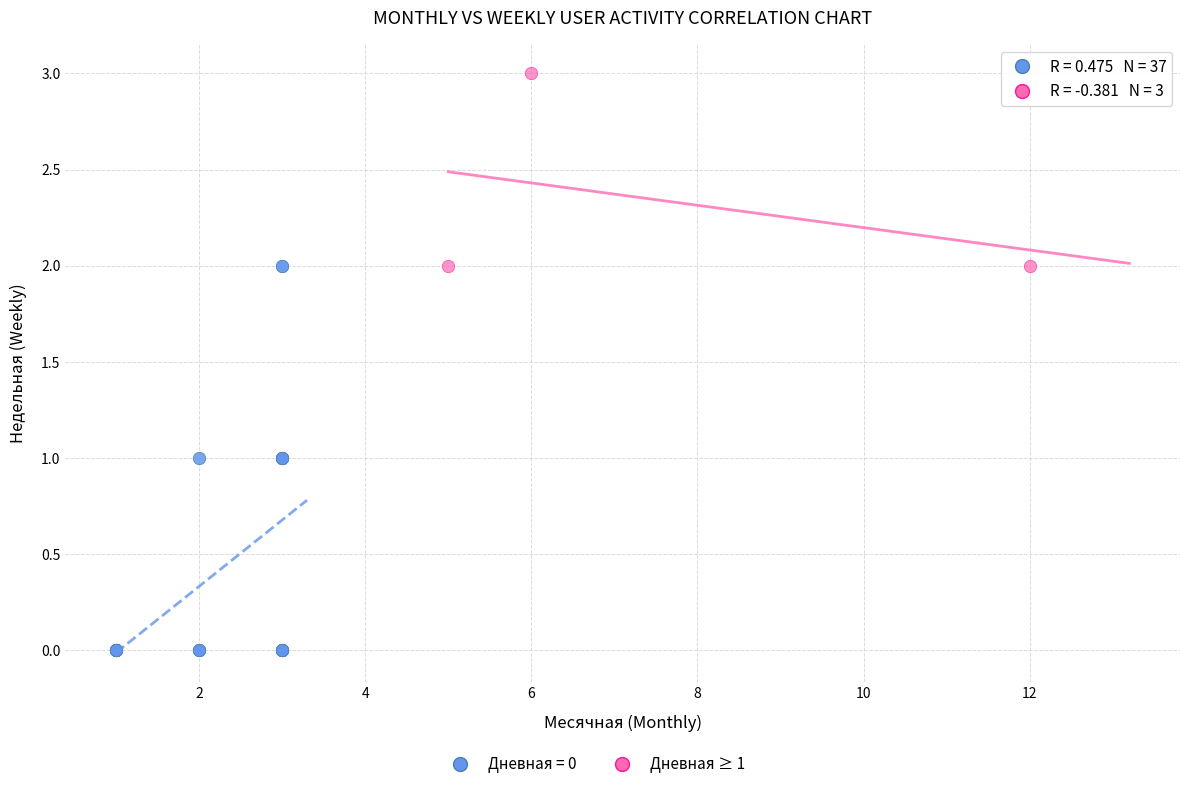

Which series reaches the maximum Y coordinate?

Дневная ≥ 1